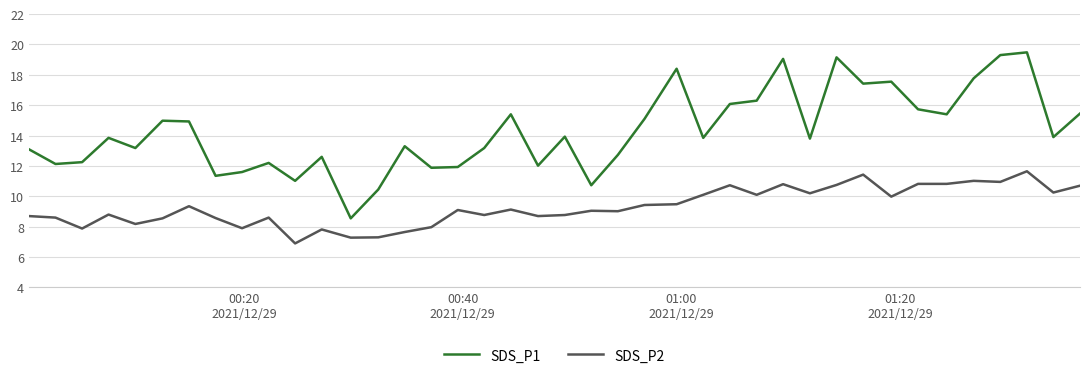

List the series in order of their peak value, highest first.

SDS_P1, SDS_P2